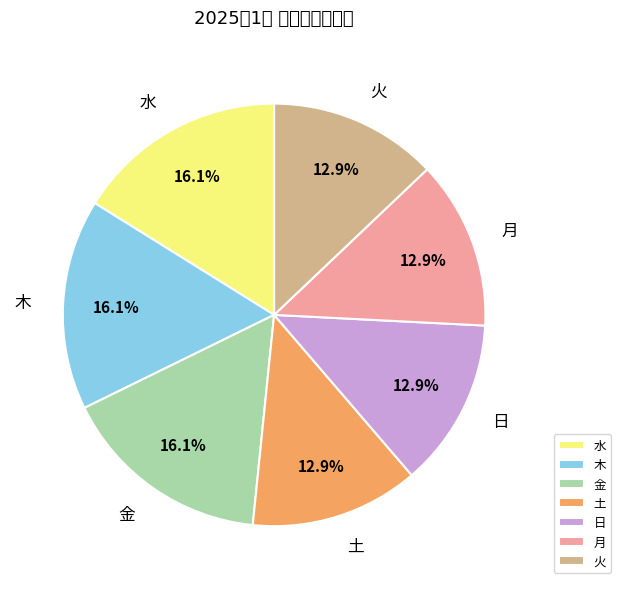

True or false: 水 accounts for 27% of the total.

False